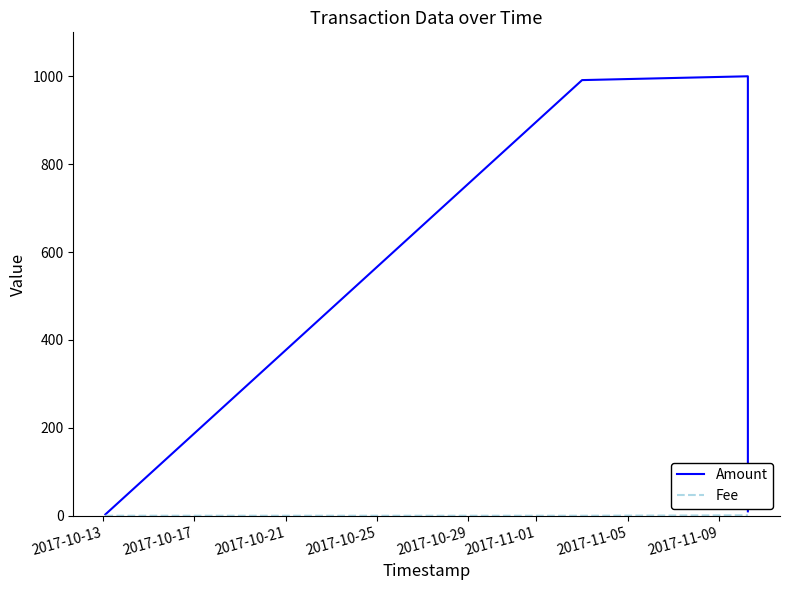

True or false: Fee and Amount cross at least once.

False